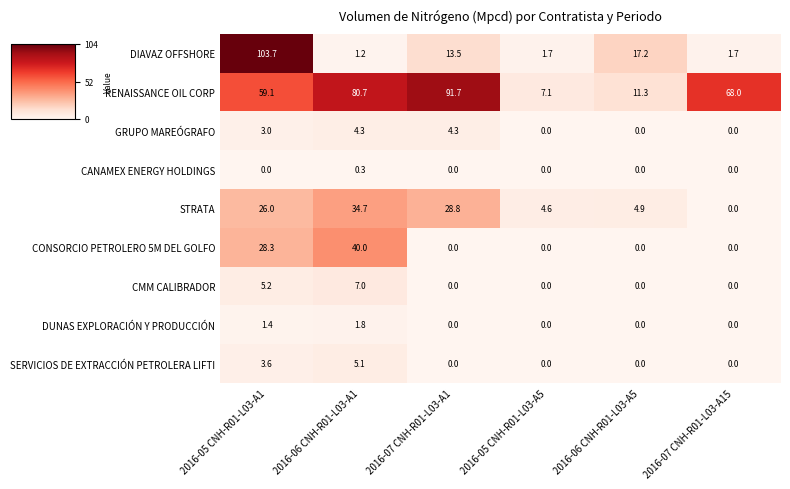

What is the total value across all series at 2016-05 CNH-R01-L03-A5?

13.4